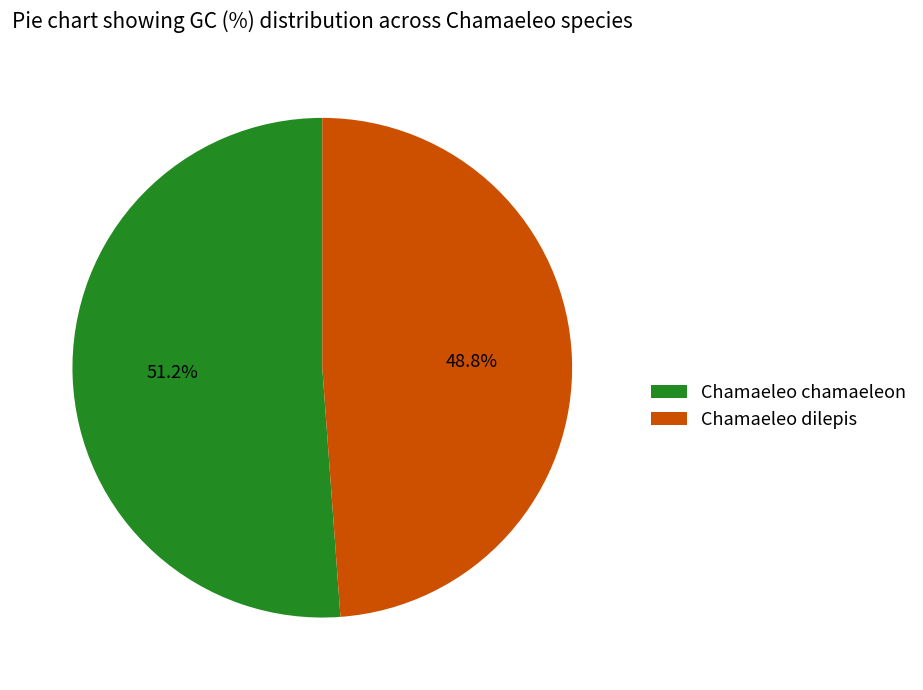

Do Chamaeleo chamaeleon and Chamaeleo dilepis together represent more than half of the pie?

Yes